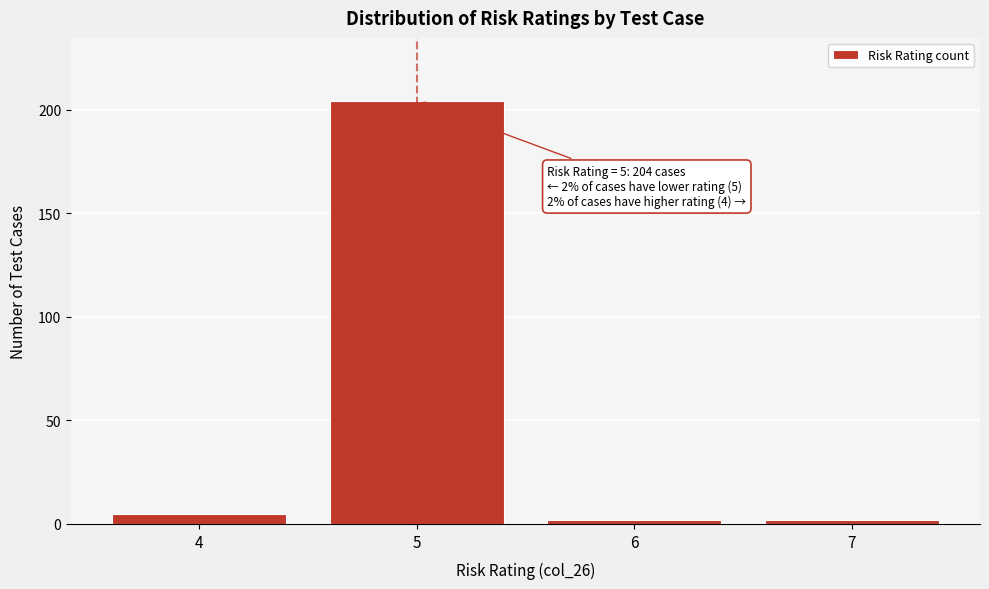

Reading left to right, what are all the values shown in this chart?

4=5	5=204	6=2	7=2